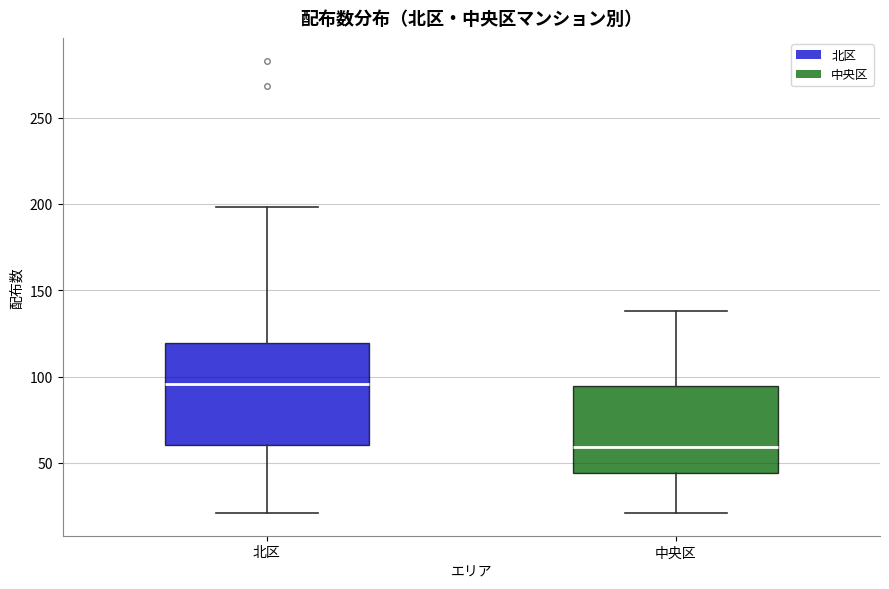

Reading left to right, transcribe this box plot: for each box, give where its median line is, the range the box spans, and where its two whiskers end, as read against the y-axis. The values are not printed on the chart, so give them approximately, as read against the axis.

北区: median 95, box 60 to 120, whiskers 20 to 200
中央区: median 60, box 45 to 95, whiskers 20 to 140